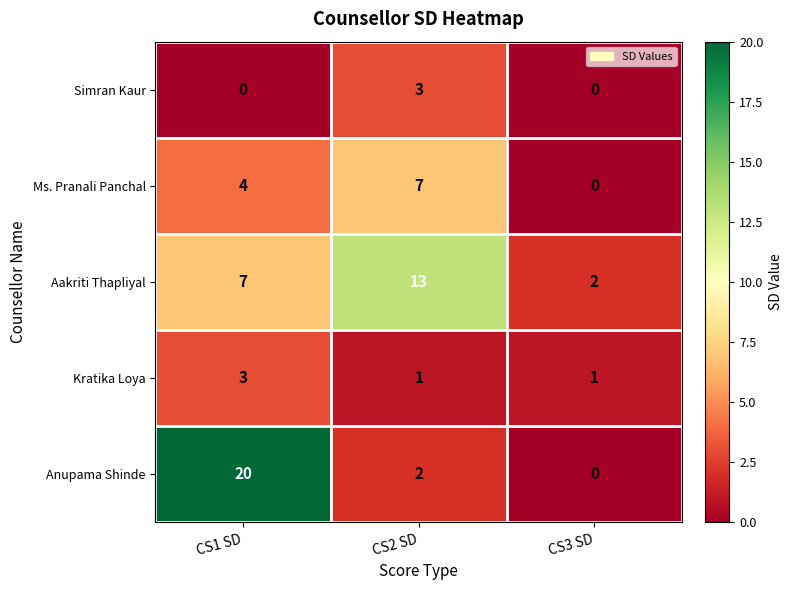

Rank the categories by Aakriti Thapliyal value from highest to lowest.

CS2 SD, CS1 SD, CS3 SD